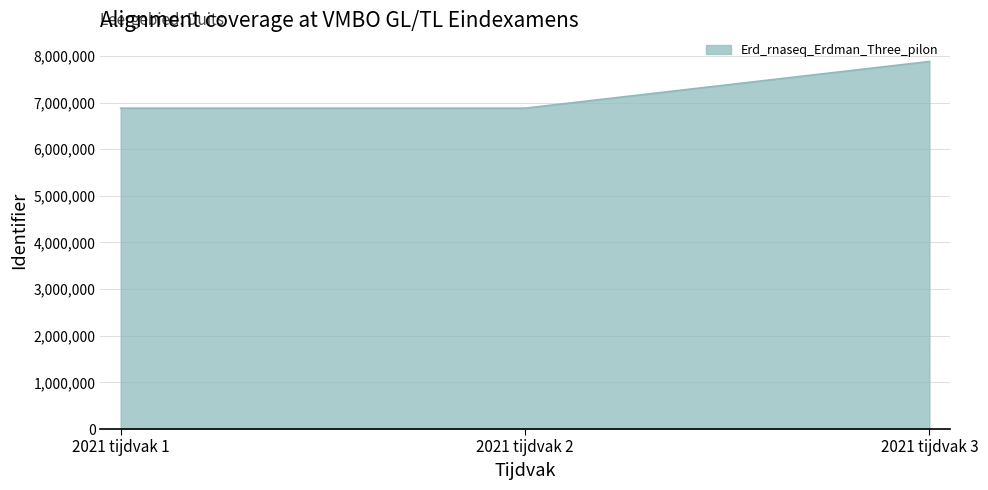

Approximately how many times larger is the value at 2021 tijdvak 3 compared to 2021 tijdvak 2?

1.1